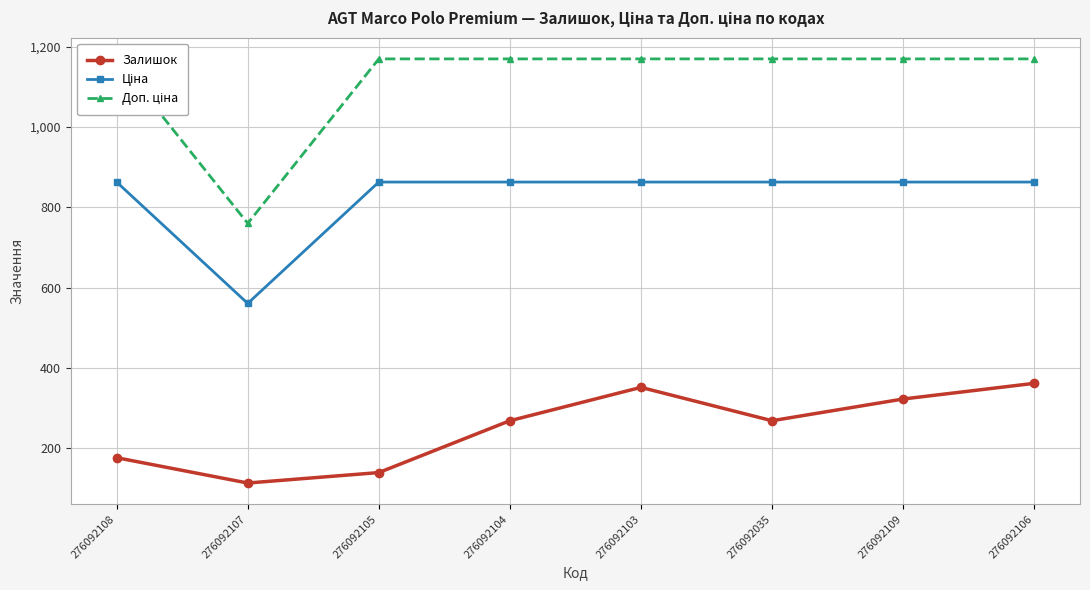

Which series has the widest spread of values?

Доп. ціна